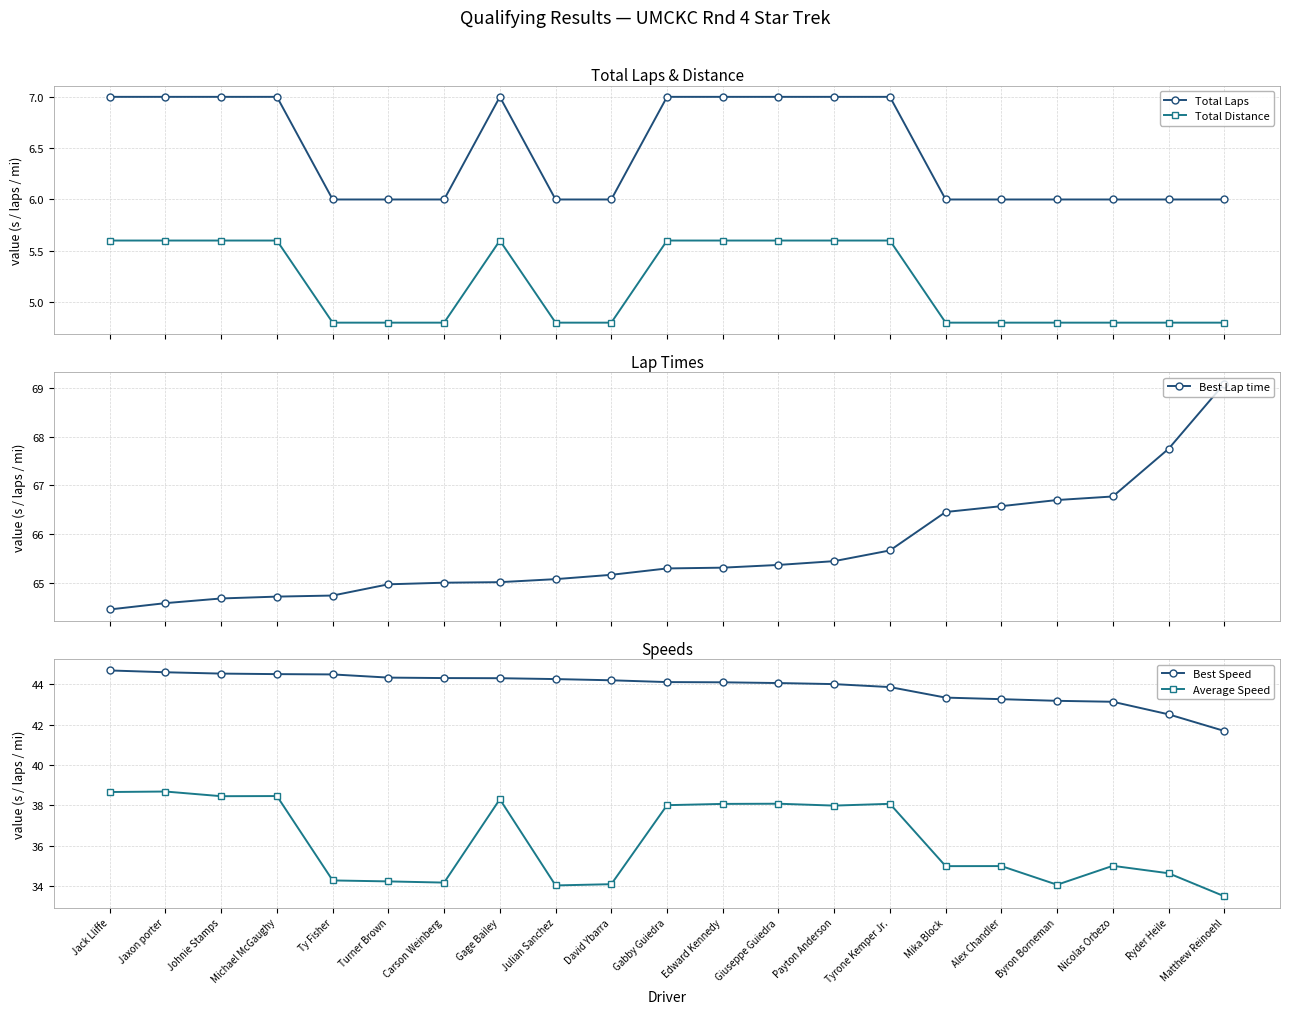

Reading left to right, transcribe all the data shown in this chart.

Total Laps: Jack Lliffe=7.0	Jaxon porter=7.0	Johnie Stamps=7.0	Michael McGaughy=7.0	Ty Fisher=6.0	Turner Brown=6.0	Carson Weinberg=6.0	Gage Bailey=7.0	Julian Sanchez=6.0	David Ybarra=6.0	Gabby Guiedra=7.0	Edward Kennedy=7.0	Giuseppe Guiedra=7.0	Payton Anderson=7.0	Tyrone Kemper Jr.=7.0	Mika Block=6.0	Alex Chandler=6.0	Byron Borneman=6.0	Nicolas Orbezo=6.0	Ryder Heile=6.0	Matthew Reinoehl=6.0
Total Distance: Jack Lliffe=5.6	Jaxon porter=5.6	Johnie Stamps=5.6	Michael McGaughy=5.6	Ty Fisher=4.8	Turner Brown=4.8	Carson Weinberg=4.8	Gage Bailey=5.6	Julian Sanchez=4.8	David Ybarra=4.8	Gabby Guiedra=5.6	Edward Kennedy=5.6	Giuseppe Guiedra=5.6	Payton Anderson=5.6	Tyrone Kemper Jr.=5.6	Mika Block=4.8	Alex Chandler=4.8	Byron Borneman=4.8	Nicolas Orbezo=4.8	Ryder Heile=4.8	Matthew Reinoehl=4.8
Best Lap time: Jack Lliffe=64.4	Jaxon porter=64.6	Johnie Stamps=64.7	Michael McGaughy=64.7	Ty Fisher=64.7	Turner Brown=65.0	Carson Weinberg=65.0	Gage Bailey=65.0	Julian Sanchez=65.1	David Ybarra=65.2	Gabby Guiedra=65.3	Edward Kennedy=65.3	Giuseppe Guiedra=65.4	Payton Anderson=65.4	Tyrone Kemper Jr.=65.7	Mika Block=66.5	Alex Chandler=66.6	Byron Borneman=66.7	Nicolas Orbezo=66.8	Ryder Heile=67.7	Matthew Reinoehl=69.1
Best Speed: Jack Lliffe=44.7	Jaxon porter=44.6	Johnie Stamps=44.5	Michael McGaughy=44.5	Ty Fisher=44.5	Turner Brown=44.3	Carson Weinberg=44.3	Gage Bailey=44.3	Julian Sanchez=44.3	David Ybarra=44.2	Gabby Guiedra=44.1	Edward Kennedy=44.1	Giuseppe Guiedra=44.1	Payton Anderson=44.0	Tyrone Kemper Jr.=43.9	Mika Block=43.3	Alex Chandler=43.3	Byron Borneman=43.2	Nicolas Orbezo=43.1	Ryder Heile=42.5	Matthew Reinoehl=41.7
Average Speed: Jack Lliffe=38.7	Jaxon porter=38.7	Johnie Stamps=38.4	Michael McGaughy=38.5	Ty Fisher=34.3	Turner Brown=34.2	Carson Weinberg=34.2	Gage Bailey=38.3	Julian Sanchez=34.0	David Ybarra=34.1	Gabby Guiedra=38.0	Edward Kennedy=38.1	Giuseppe Guiedra=38.1	Payton Anderson=38.0	Tyrone Kemper Jr.=38.1	Mika Block=35.0	Alex Chandler=35.0	Byron Borneman=34.1	Nicolas Orbezo=35.0	Ryder Heile=34.6	Matthew Reinoehl=33.5